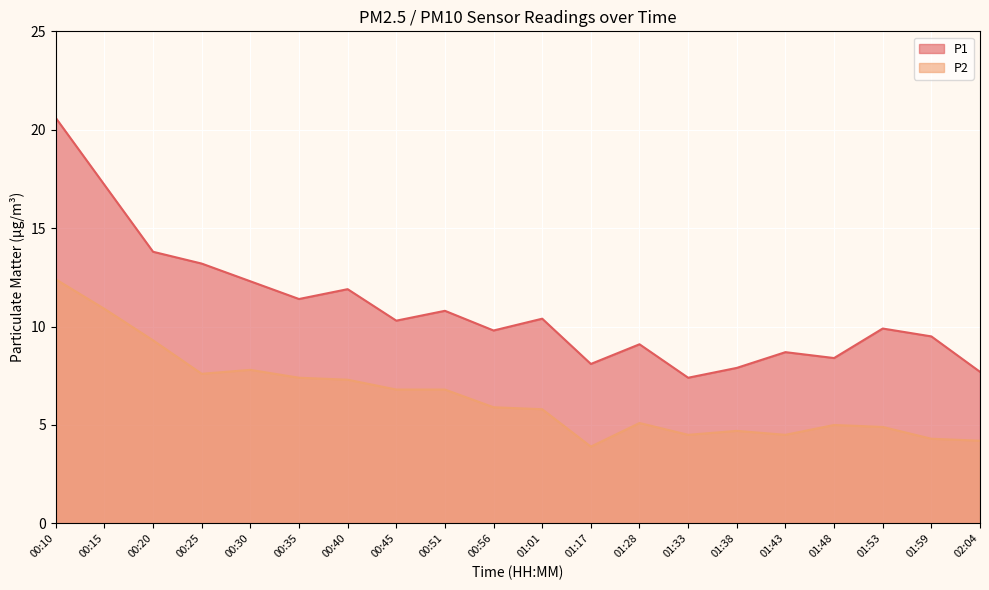

True or false: P1 and P2 intersect in this chart.

False